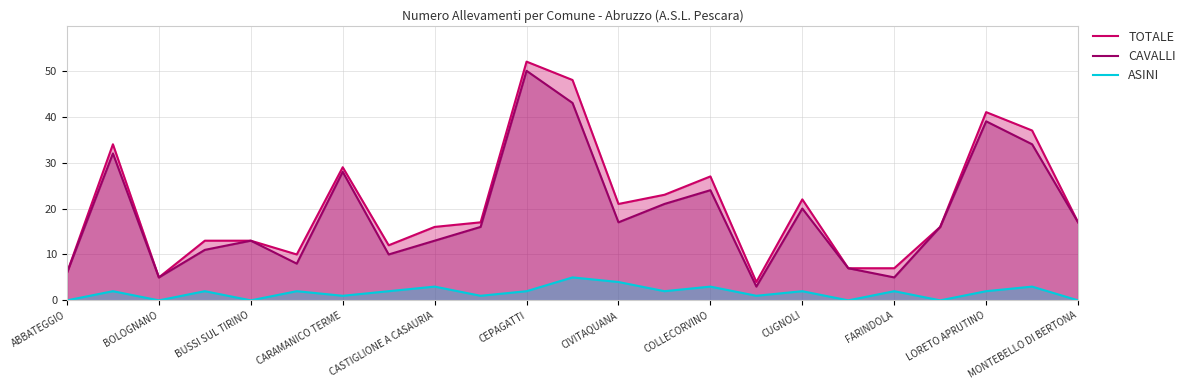

Reading left to right, extract all data points from this chart.

TOTALE: 6	34	5	13	13	10	29	12	16	17	52	48	21	23	27	4	22	7	7	16	41	37	17
CAVALLI: 6	32	5	11	13	8	28	10	13	16	50	43	17	21	24	3	20	7	5	16	39	34	17
ASINI: 0	2	0	2	0	2	1	2	3	1	2	5	4	2	3	1	2	0	2	0	2	3	0